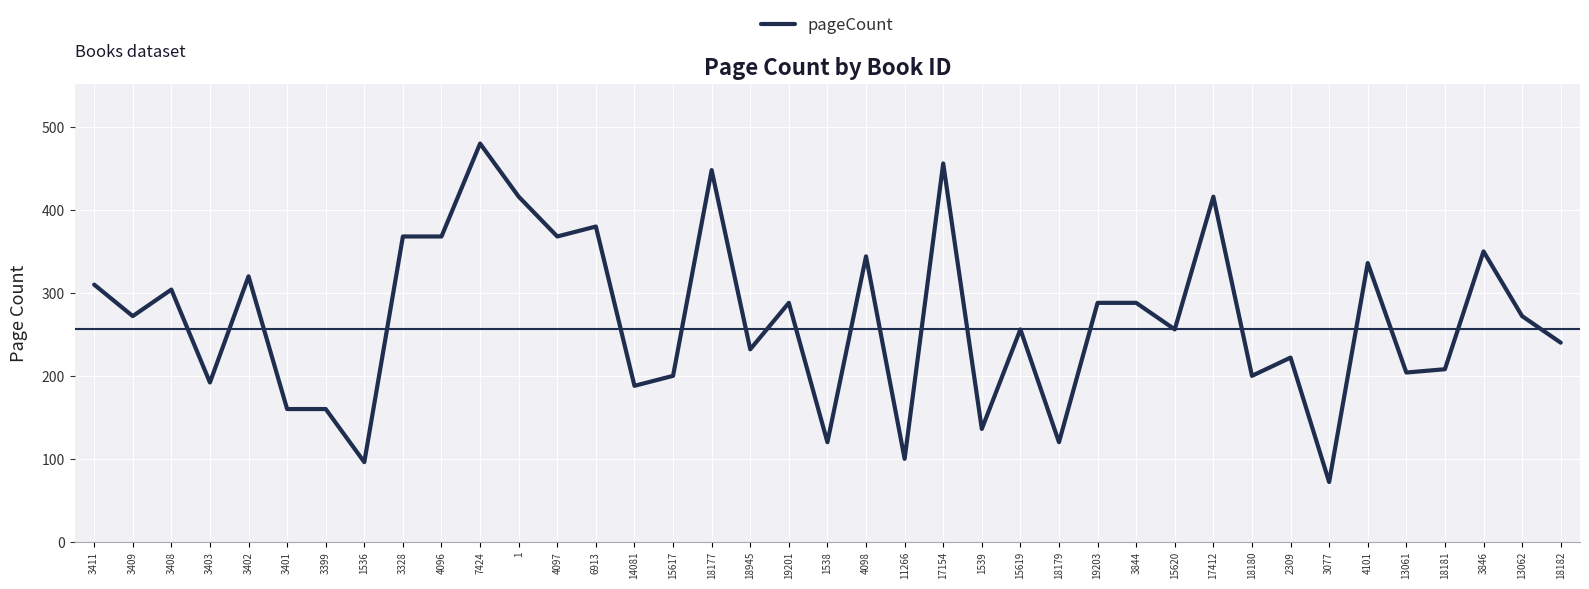

Which has a higher value, 3411 or 4096?

4096